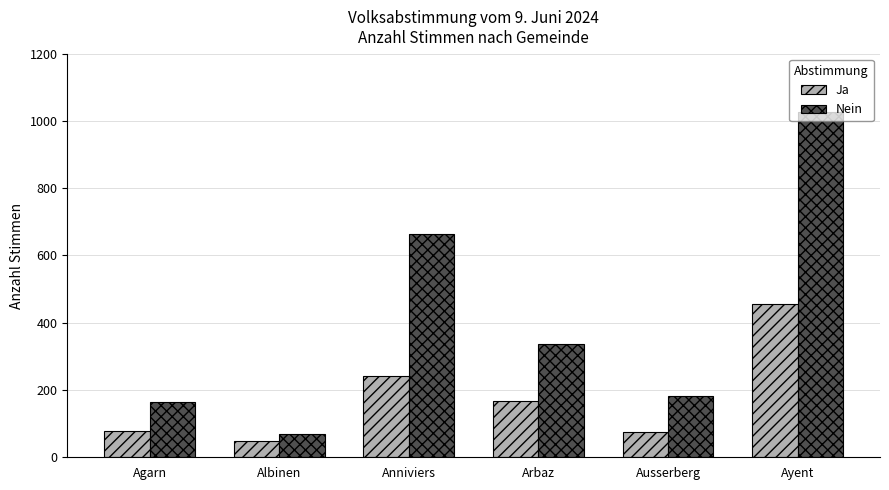

What are all the series names shown in the legend?

Ja, Nein